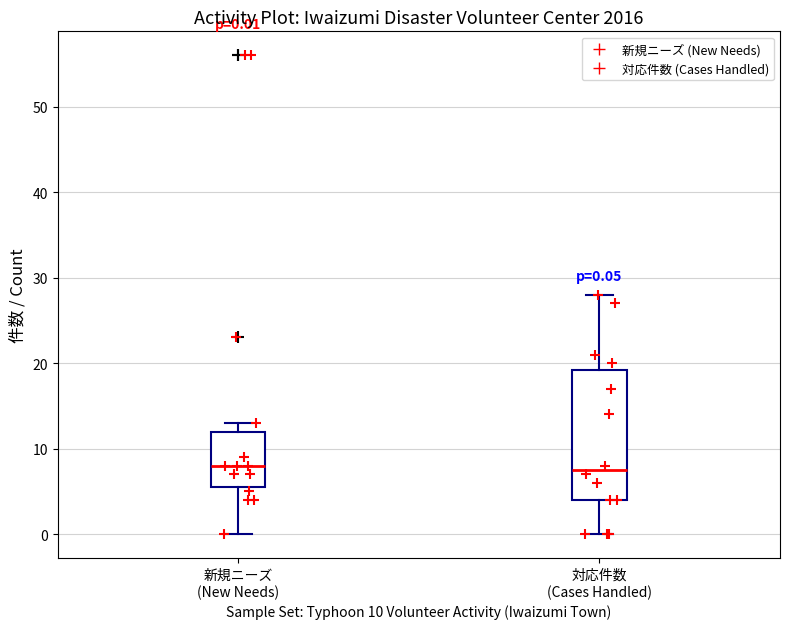

Comparing the boxes themselves (not the whiskers), which one is the tallest?

対応件数 (Cases Handled)